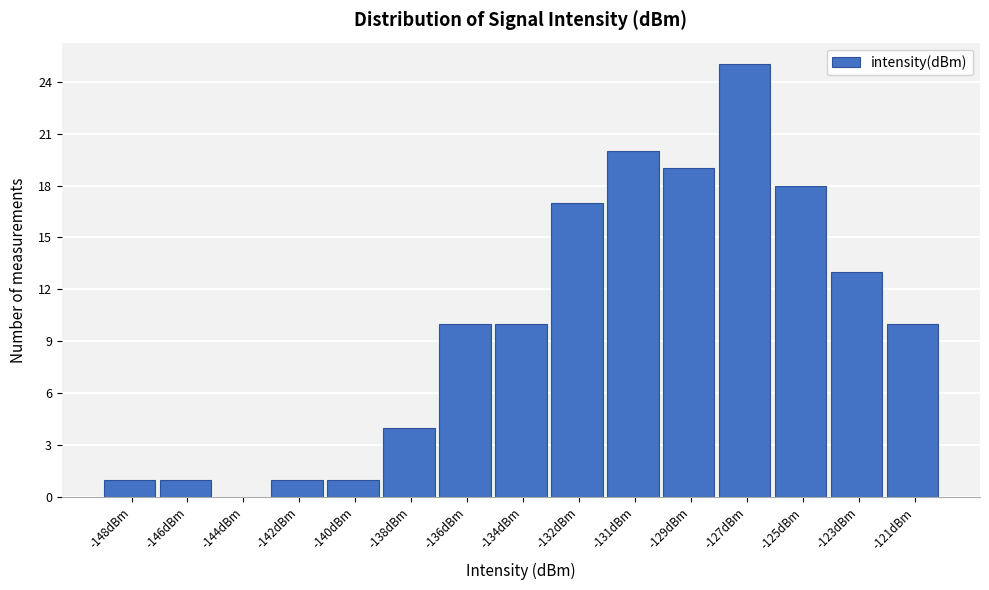

Reading right to left, transcribe all the data shown in this chart.

-121dBm=10	-123dBm=13	-125dBm=18	-127dBm=25	-129dBm=19	-131dBm=20	-132dBm=17	-134dBm=10	-136dBm=10	-138dBm=4	-140dBm=1	-142dBm=1	-144dBm=0	-146dBm=1	-148dBm=1